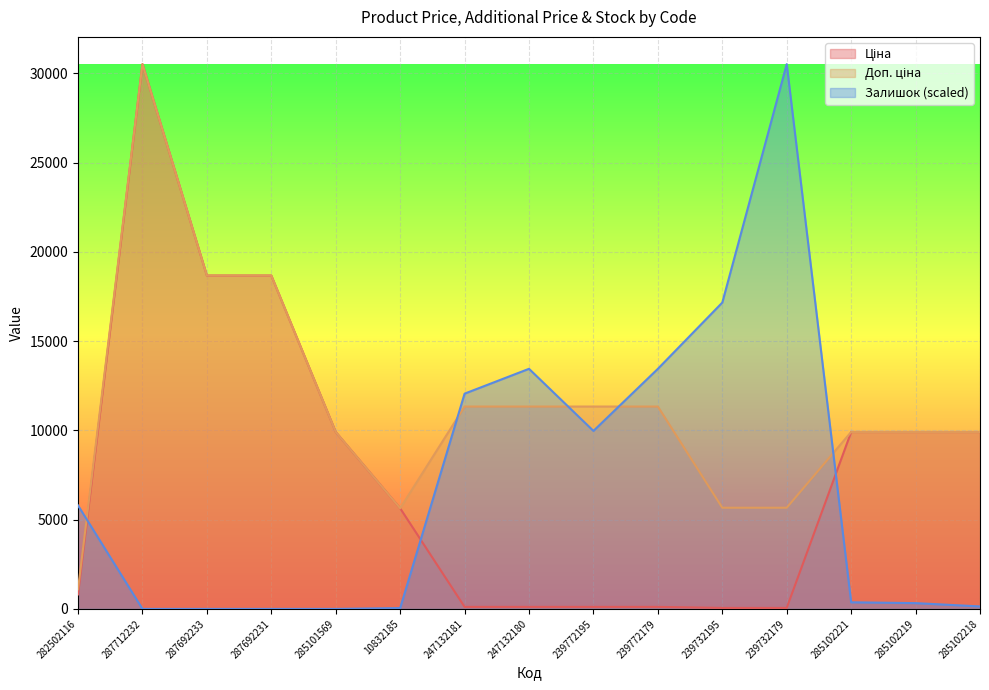

How many lines are shown in the chart?

3